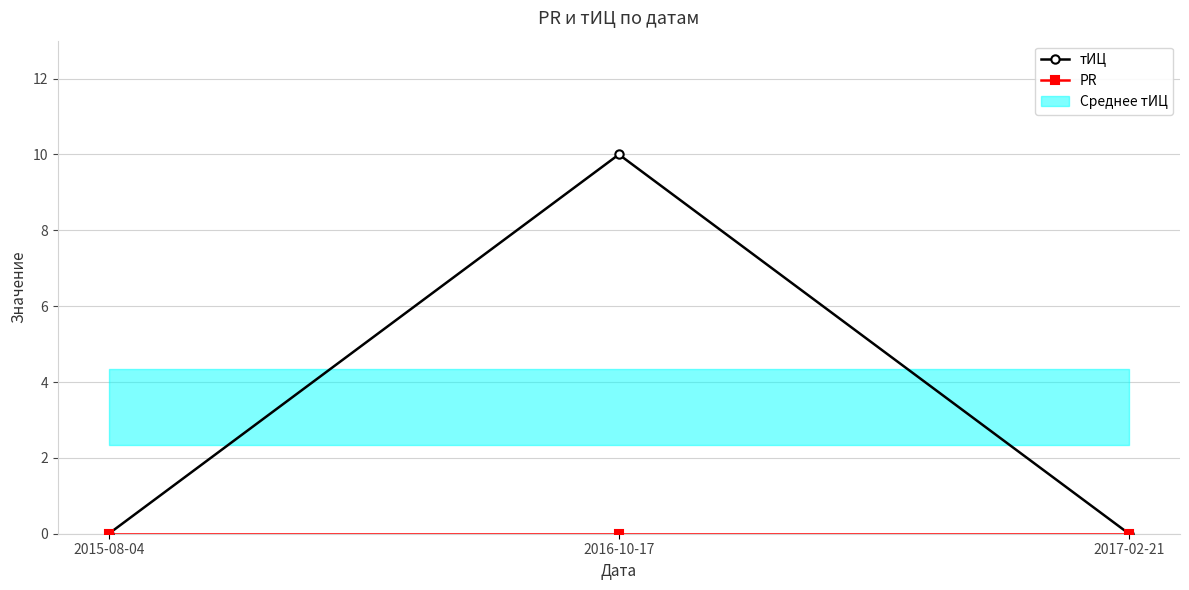

What is the highest value of the тИЦ series?

10